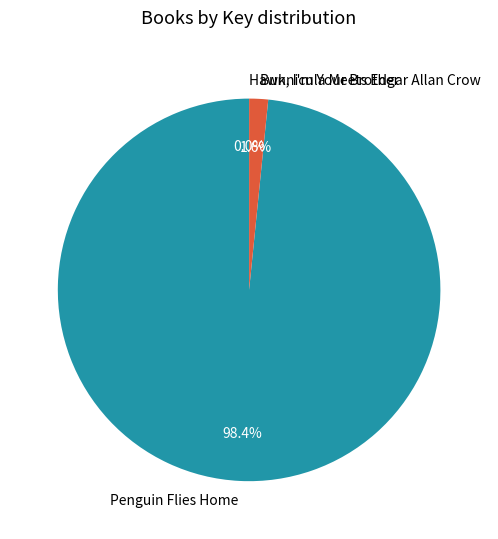

Which slice is the largest?

Penguin Flies Home